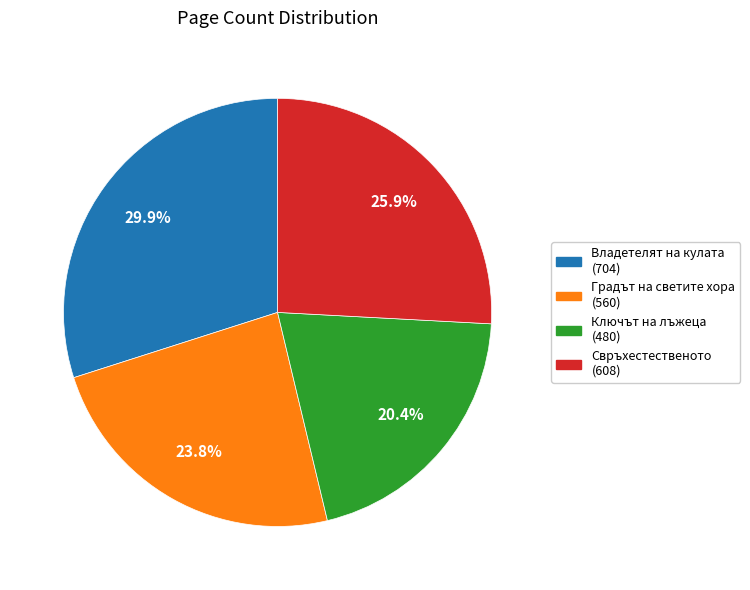

Is there any slice that represents more than half of the pie?

No